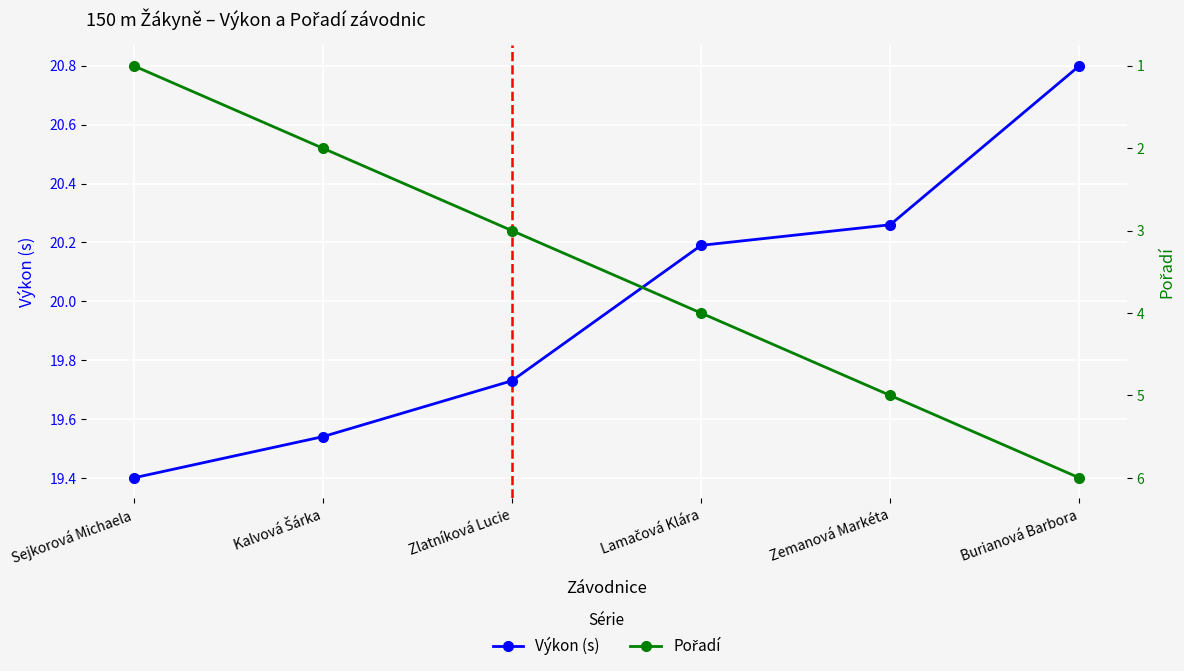

Rank the categories by Pořadí value from highest to lowest.

Burianová Barbora, Zemanová Markéta, Lamačová Klára, Zlatníková Lucie, Kalvová Šárka, Sejkorová Michaela